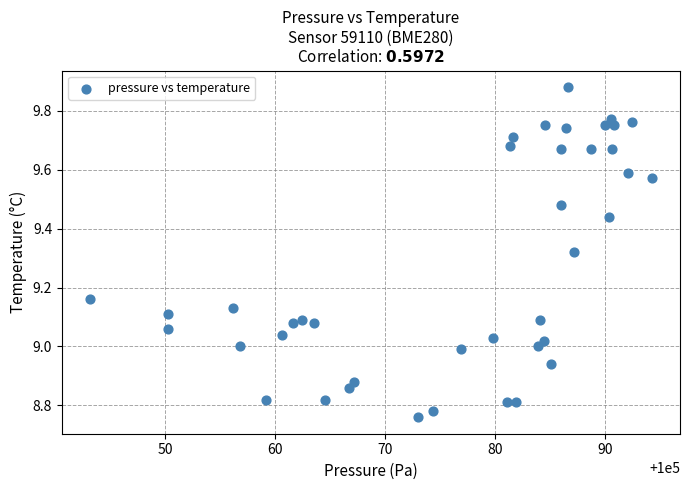

What is the range of X values (max minus min)?

51.1